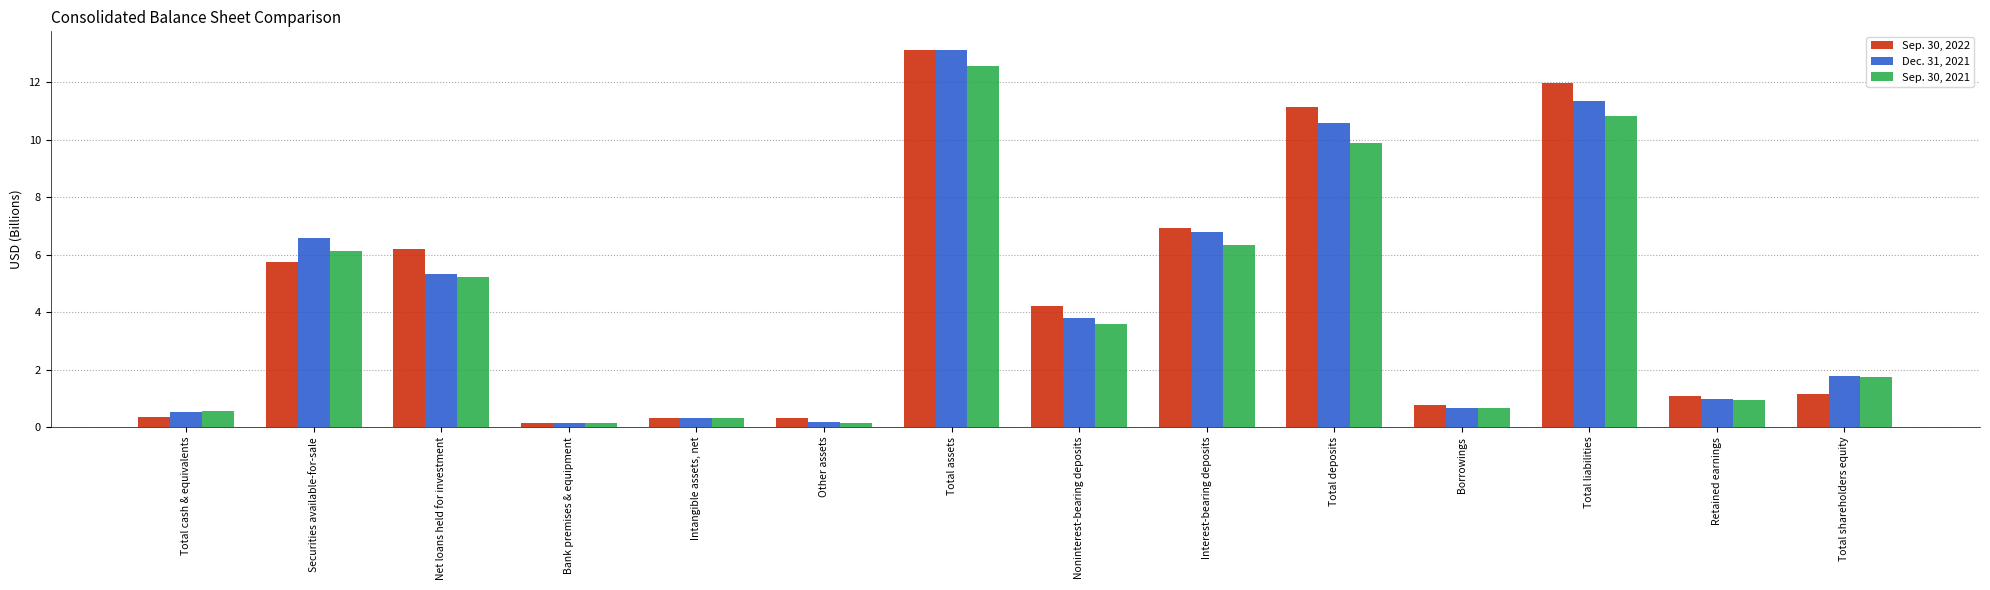

Is it true that Dec. 31, 2021 equals 11.3 at Total liabilities?

True